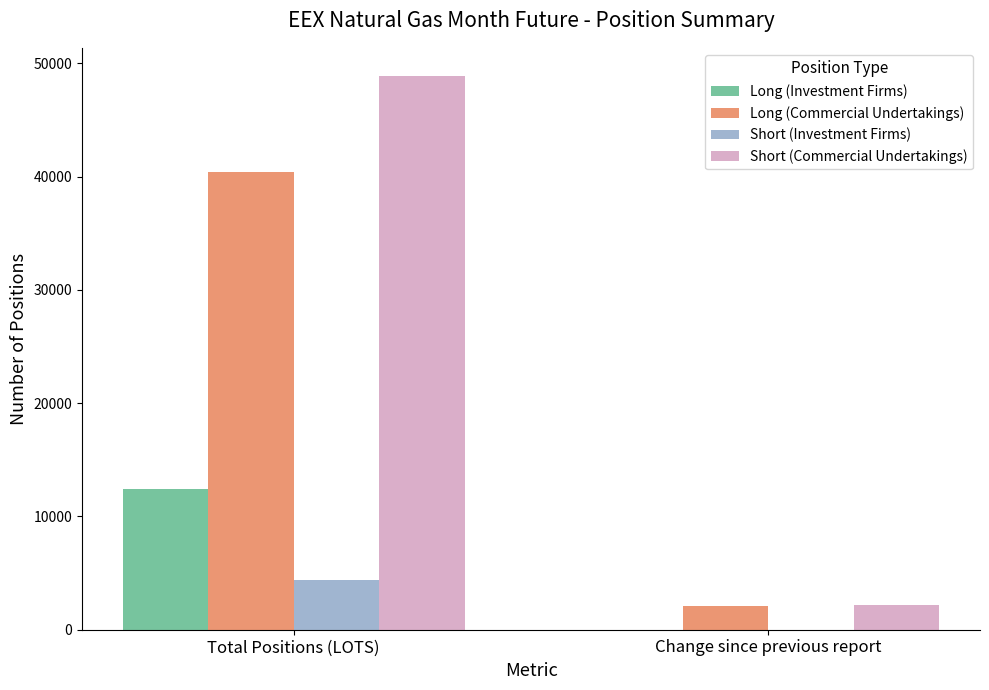

True or false: Long (Commercial Undertakings) has a value of 8687 at Total Positions (LOTS).

False